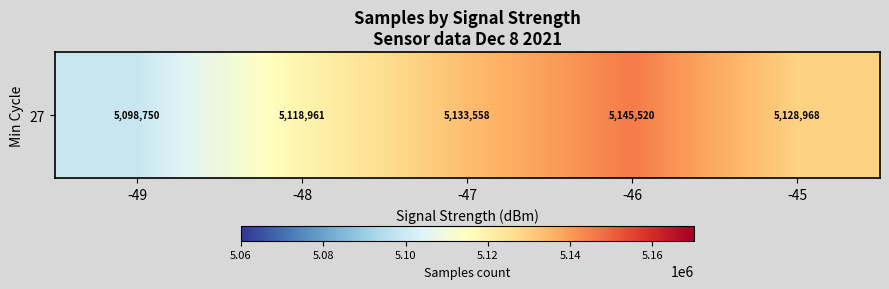

The value at -47 is 5133558.7. True or false?

True